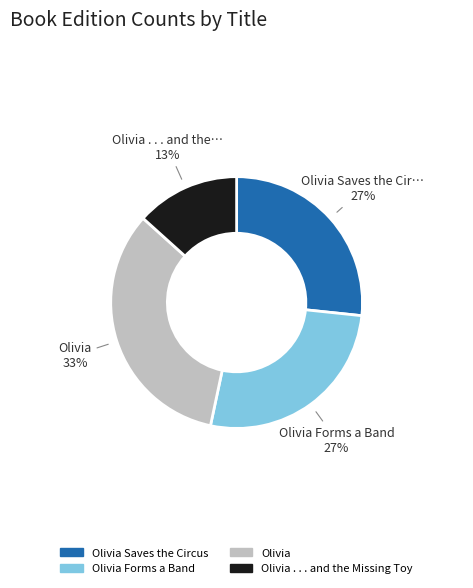

Combined, do Olivia and Olivia Saves the Circus account for over 50%?

Yes